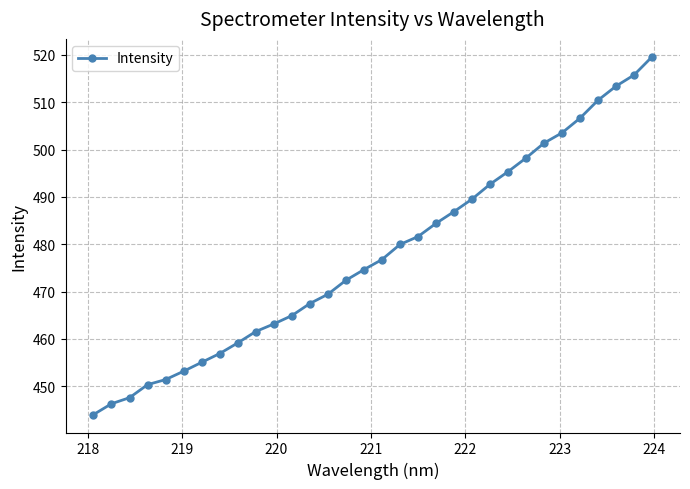

What is the greatest value displayed?

519.6